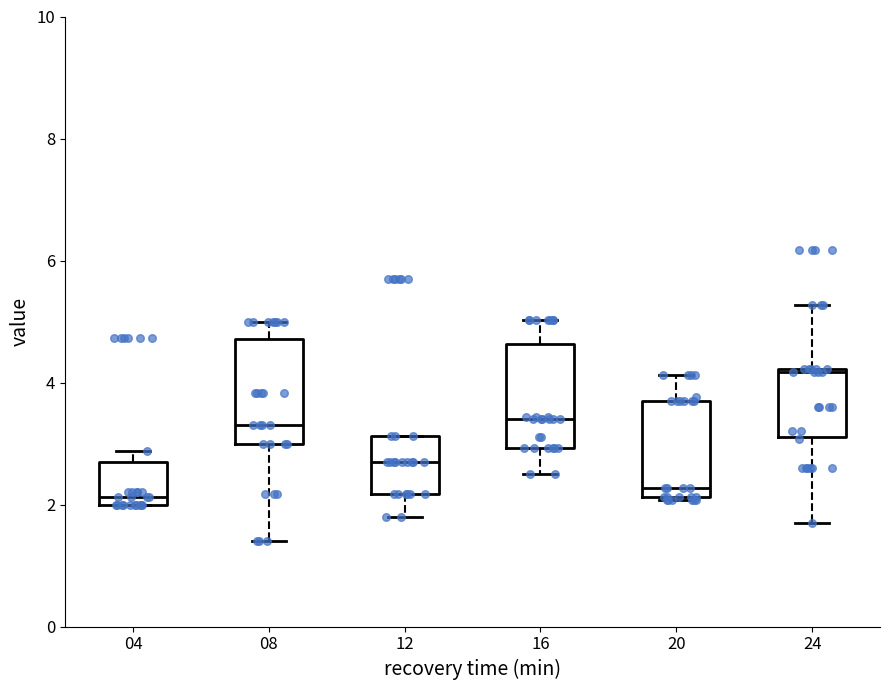

Reading left to right, read every box against the y-axis: the position of its median line, the range the box covers, and the ends of its whiskers. The values are not printed on the chart, so give them approximately, as read against the axis.

04: median 2.2, box 2.0 to 2.8, whiskers 2.0 to 2.8 (just above the box's upper edge)
08: median 3.4, box 3.0 to 4.8, whiskers 1.4 to 5.0
12: median 2.8, box 2.2 to 3.2, whiskers 1.8 to 3.2
16: median 3.4, box 3.0 to 4.6, whiskers 2.6 to 5.0
20: median 2.2 (just above the box's lower edge), box 2.2 to 3.8, whiskers 2.0 to 4.2
24: median 4.2 (just below the box's upper edge), box 3.2 to 4.2, whiskers 1.8 to 5.2